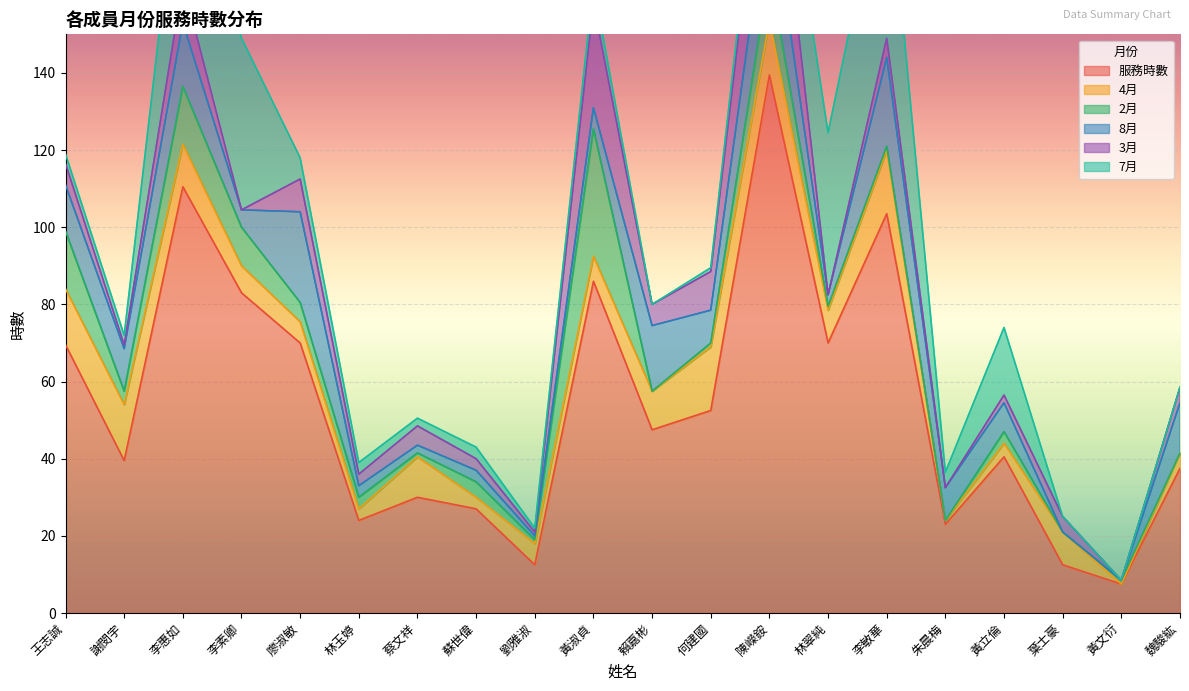

What is the average value of the 服務時數 series?

54.3